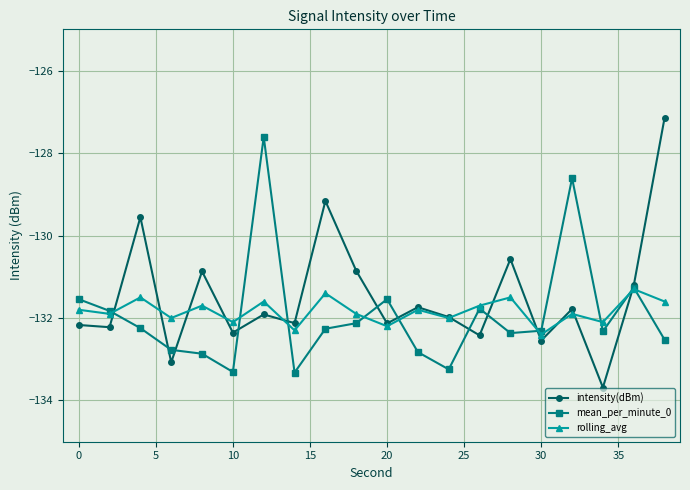

What is the maximum value for rolling_avg?

-131.3